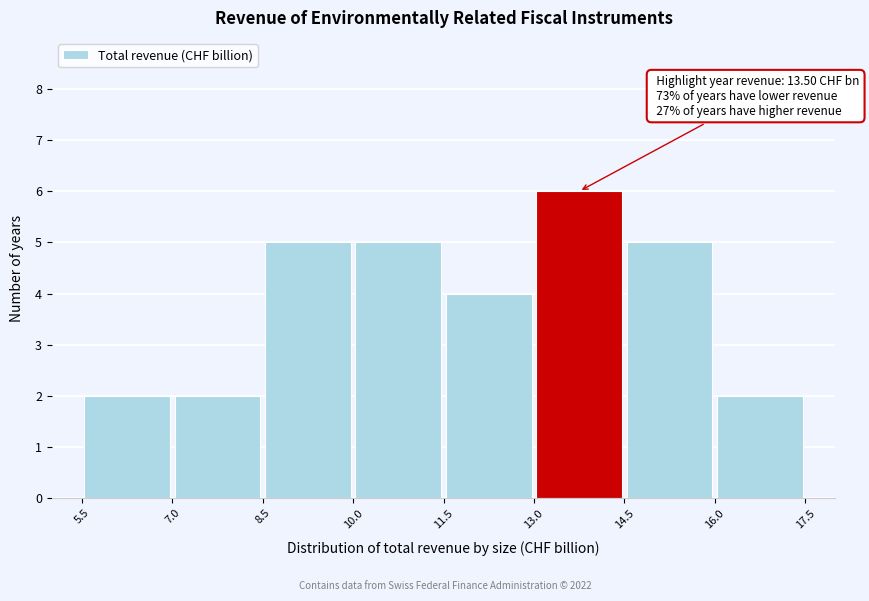

Over which range of the x-axis is the bar tallest?

13.0 to 14.5